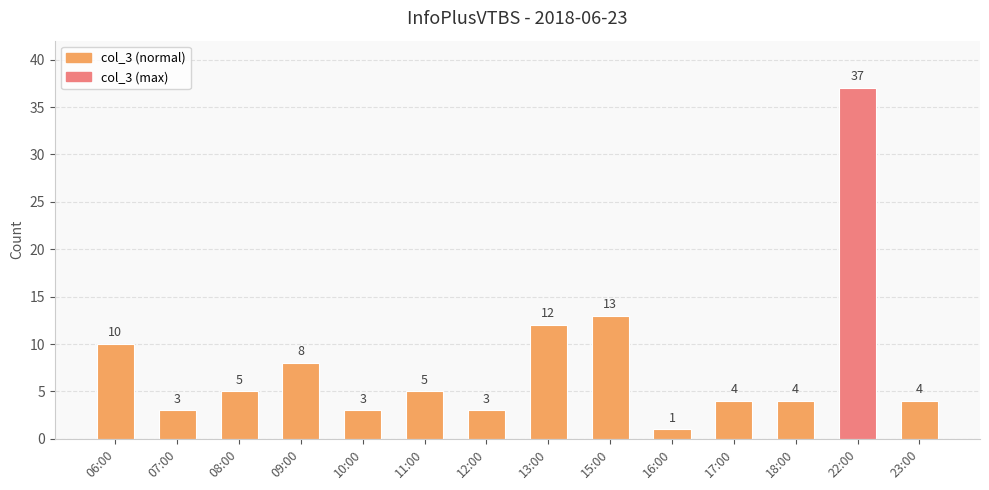

What is the sum of all values?

112